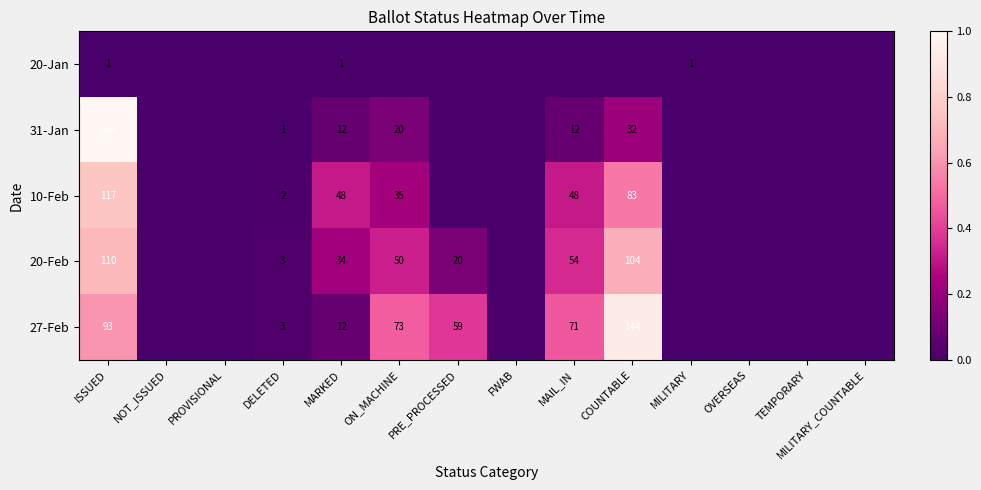

The 20-Jan series shows 1 at MILITARY. True or false?

True